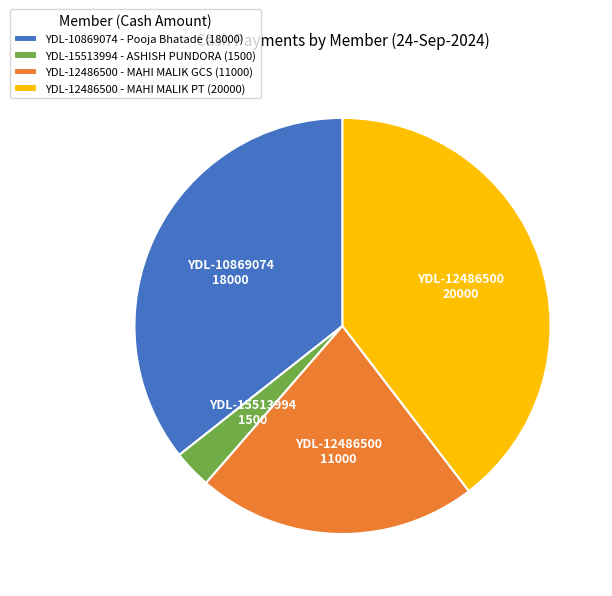

Is there a majority slice in this chart?

No